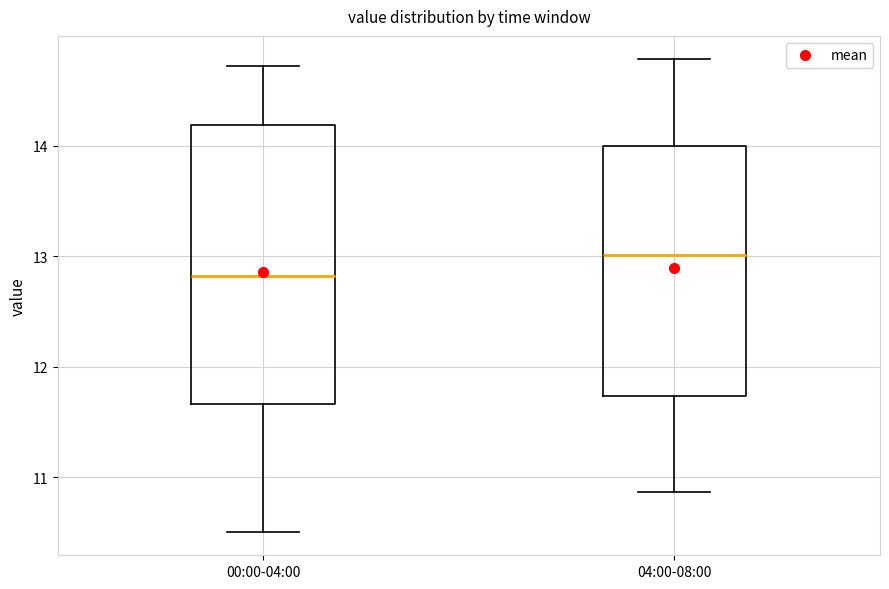

Reading left to right, read every box against the y-axis: the position of its median line, the range the box covers, and the ends of its whiskers. The values are not printed on the chart, so give them approximately, as read against the axis.

00:00-04:00: median 12.8, box 11.7 to 14.2, whiskers 10.5 to 14.7
04:00-08:00: median 13.0, box 11.7 to 14.0, whiskers 10.9 to 14.8